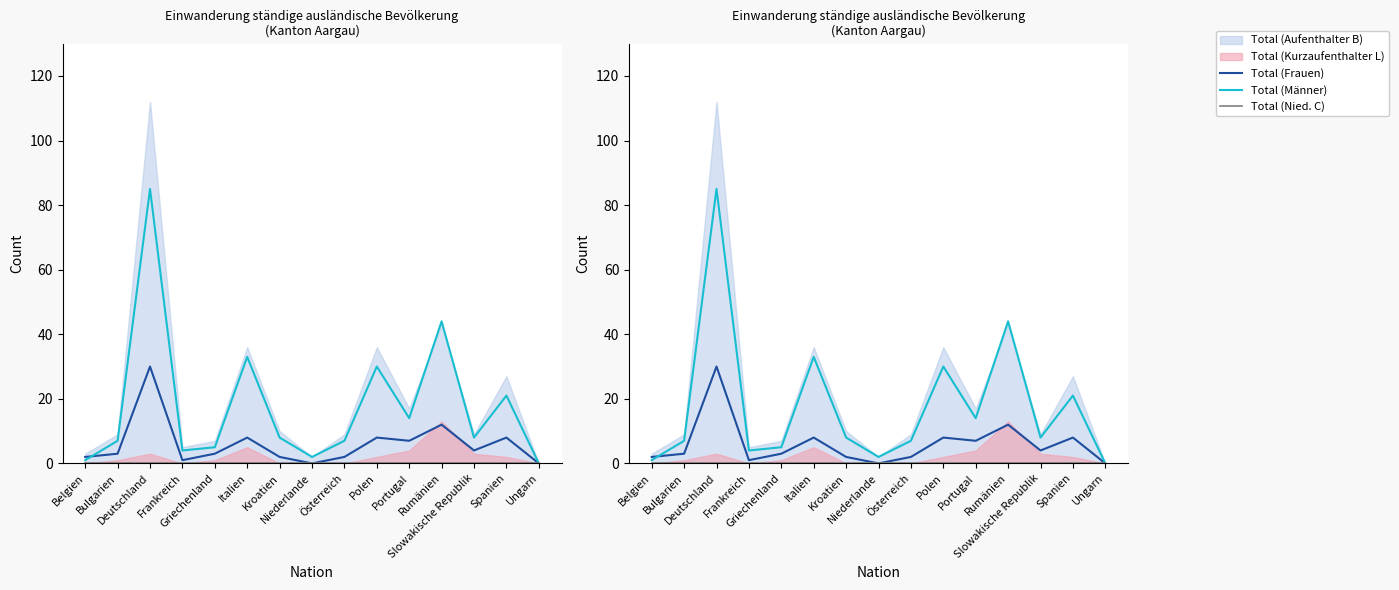

The value of Total (Männer) at Niederlande is 2. True or false?

True